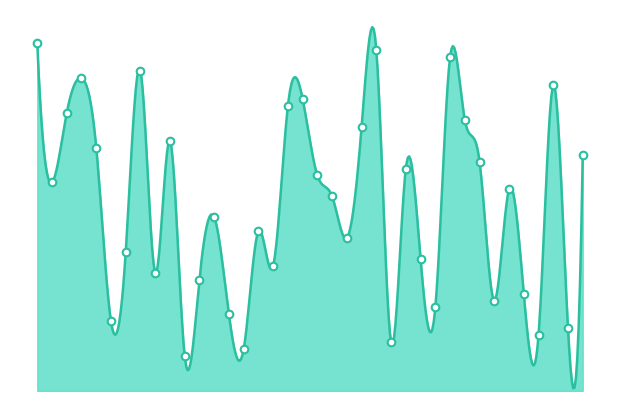

Approximately how many times larger is the value at 31 compared to 1?

0.7